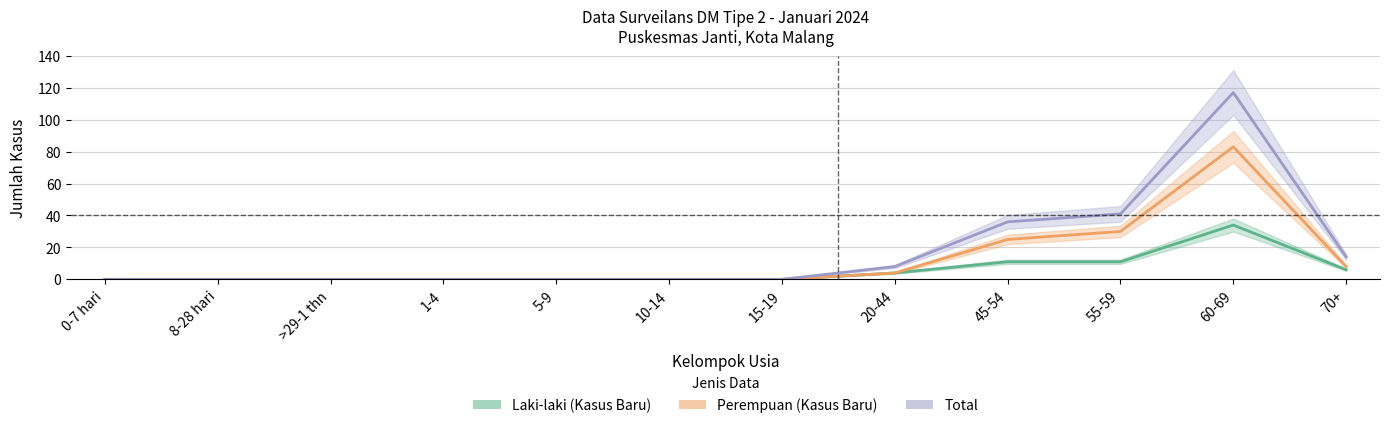

List the series in order of their overall mean, highest first.

Total, Perempuan (Kasus Baru), Laki-laki (Kasus Baru)